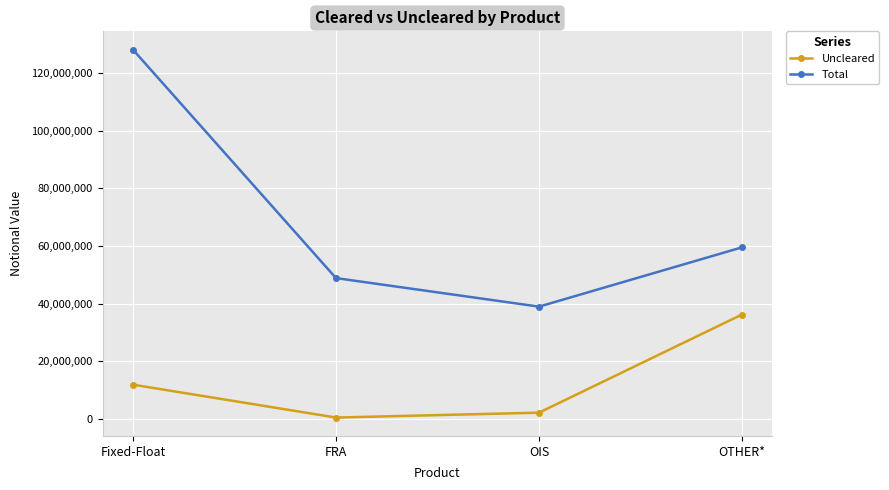

How many data points in Uncleared are less than 11840360?

2